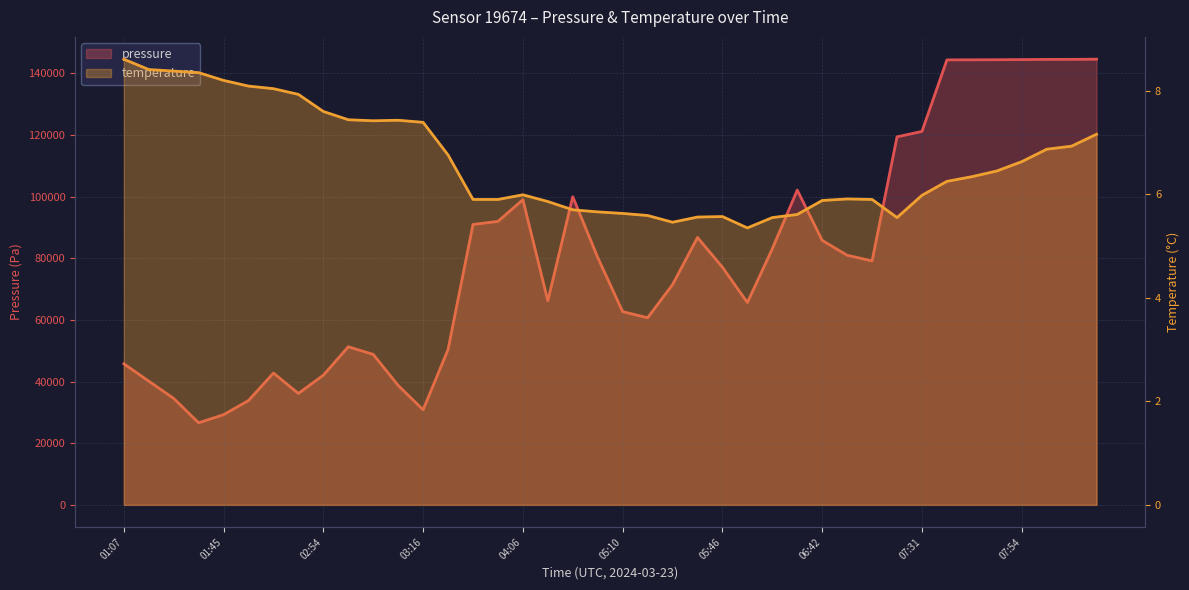

Between 02:54 and 04:33, which series saw the biggest shift?

pressure